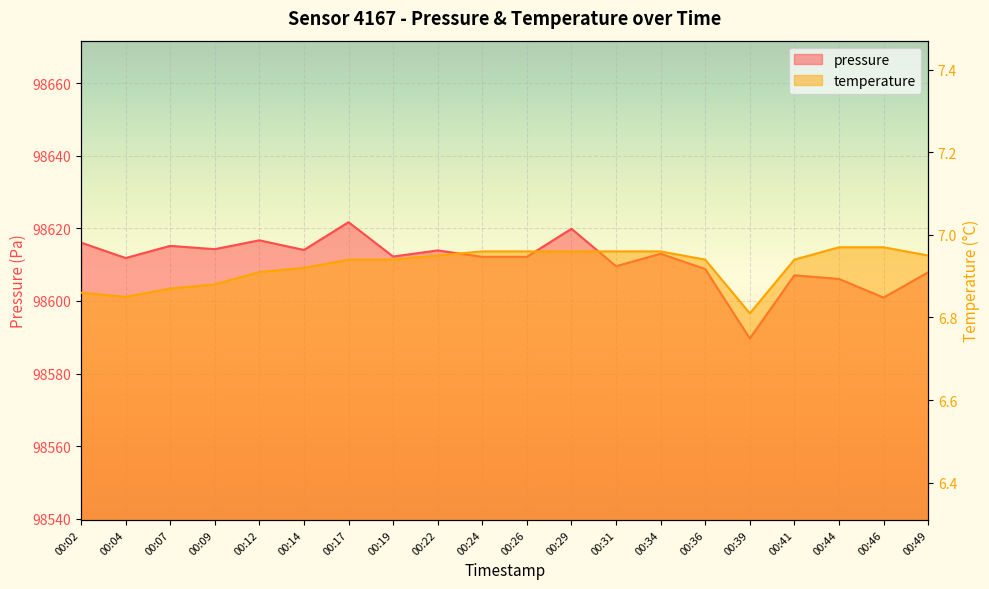

Which series changed the most between 00:44 and 00:46?

pressure